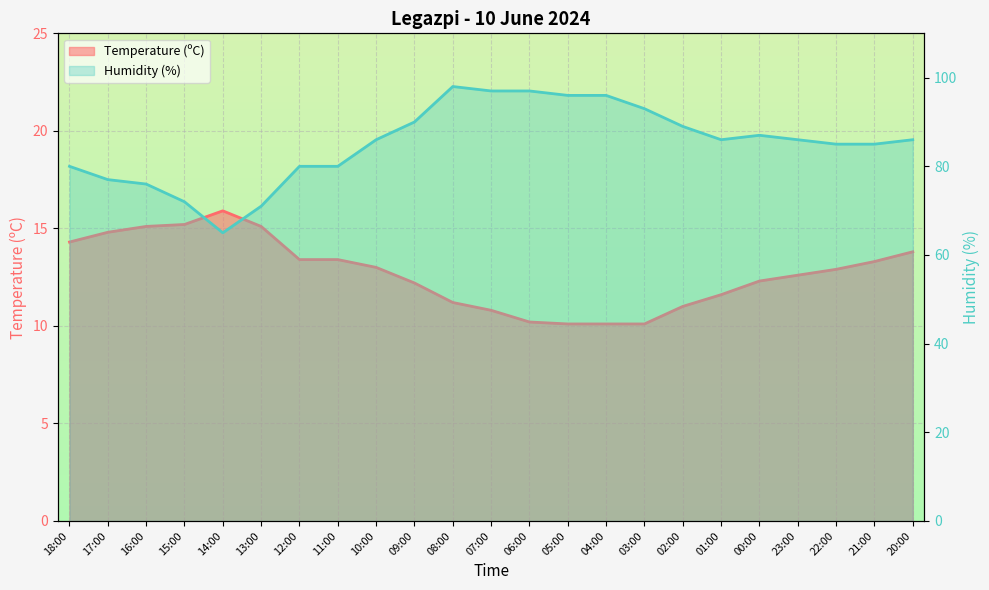

What is the difference between the second highest and second lowest values in the Humidity (%) series?

26.0